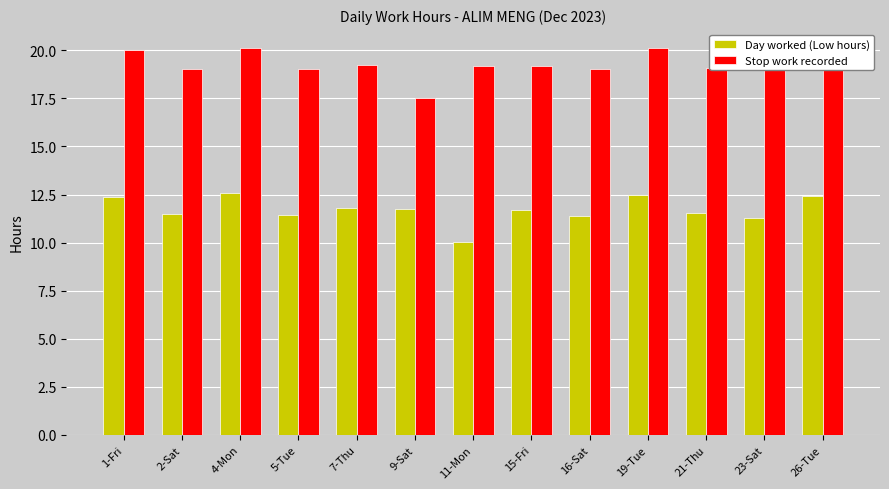

How many bars are there in total?

26